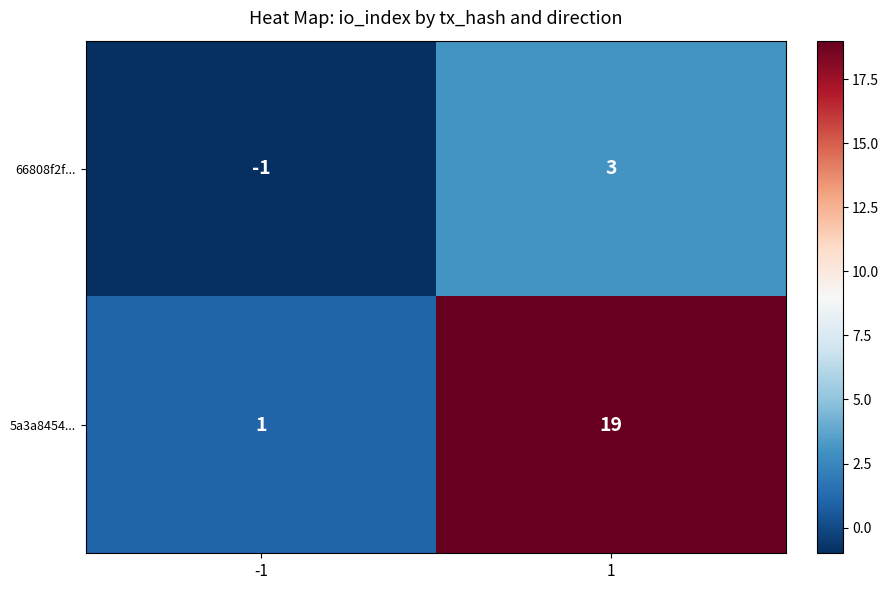

Reading right to left, what are all the values shown in this chart?

66808f2f...: 1=3	-1=-1
5a3a8454...: 1=19	-1=1